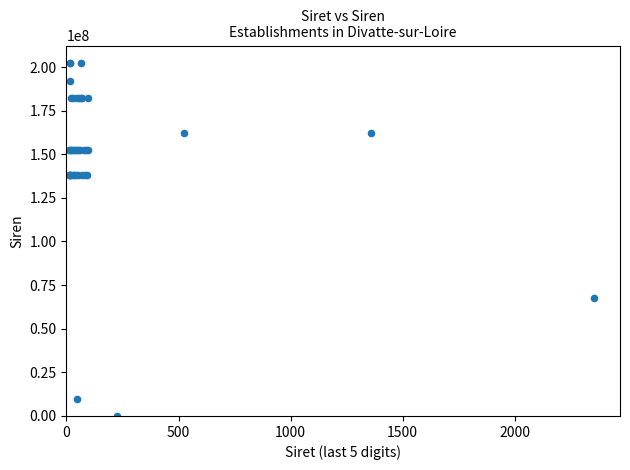

What Y value in the scatter plot is closest to 101100100?

67817038